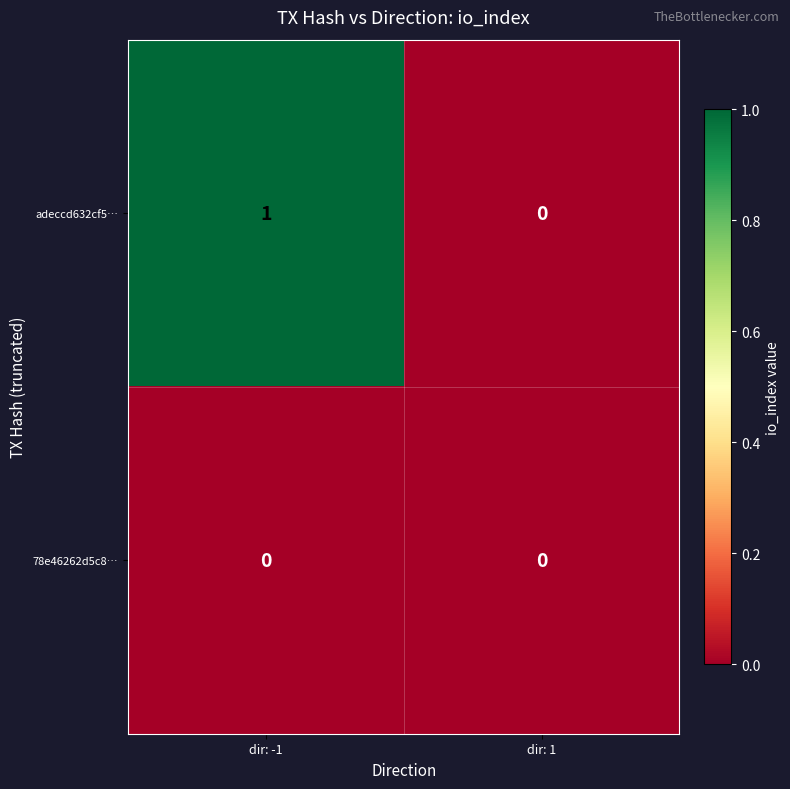

Which category has the highest value across all series?

dir: -1